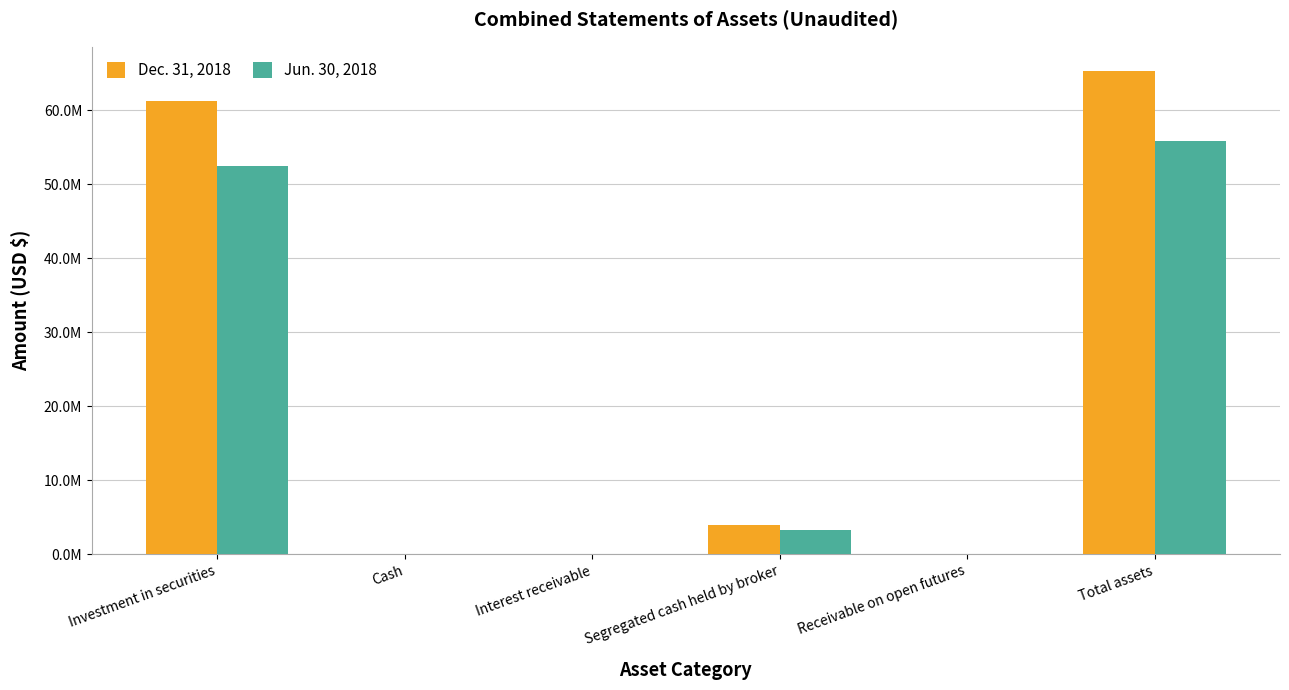

Are the bars grouped side by side (vs. stacked)?

Yes